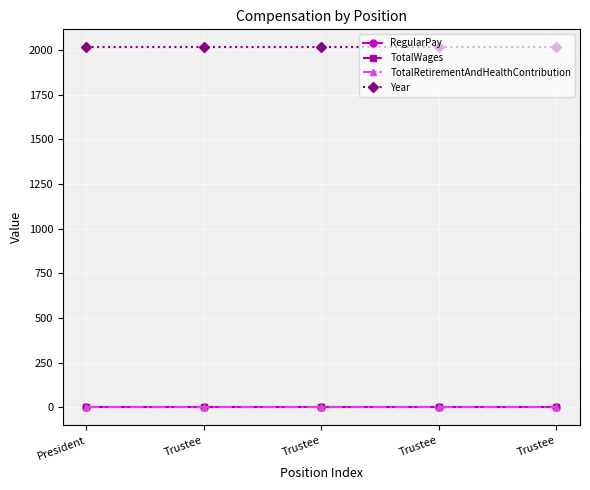

What is the total value across all series at Trustee?

2014